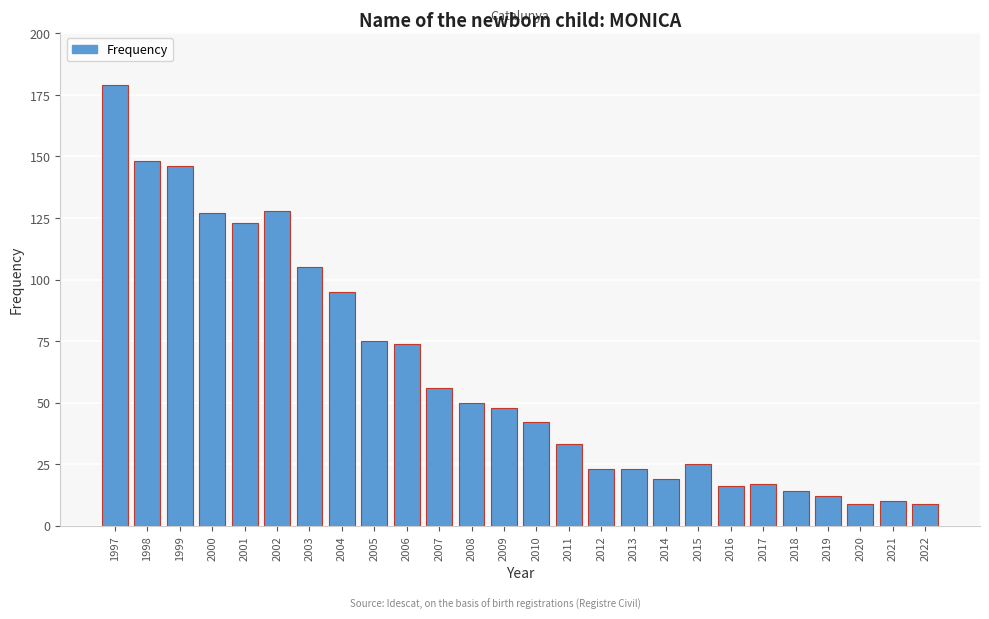

Reading left to right, list all the values displayed in this chart.

179	148	146	127	123	128	105	95	75	74	56	50	48	42	33	23	23	19	25	16	17	14	12	9	10	9